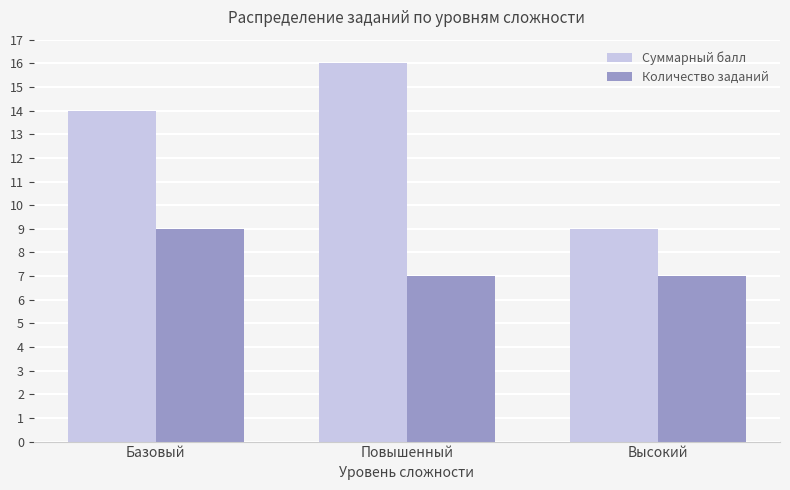

The value of Суммарный балл at Повышенный is 28. True or false?

False